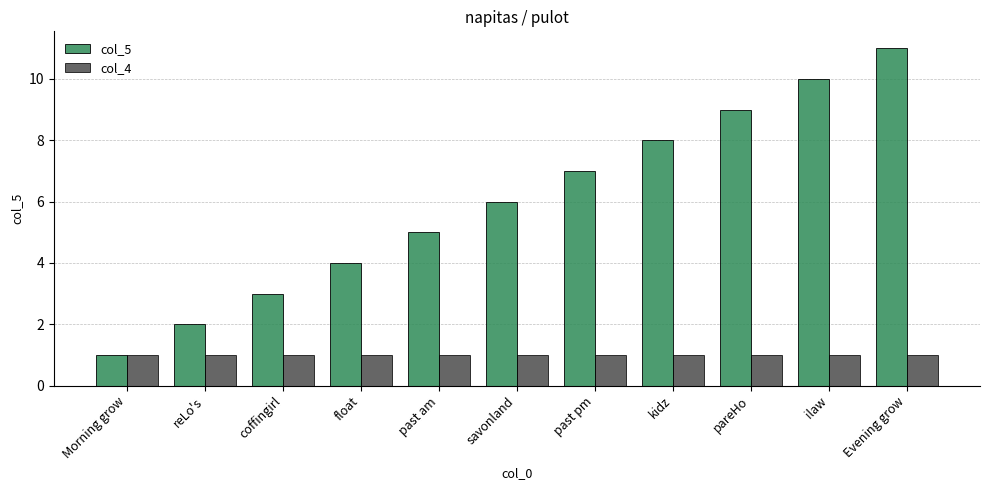

Count the col_5 values in the range 3 to 9.

7